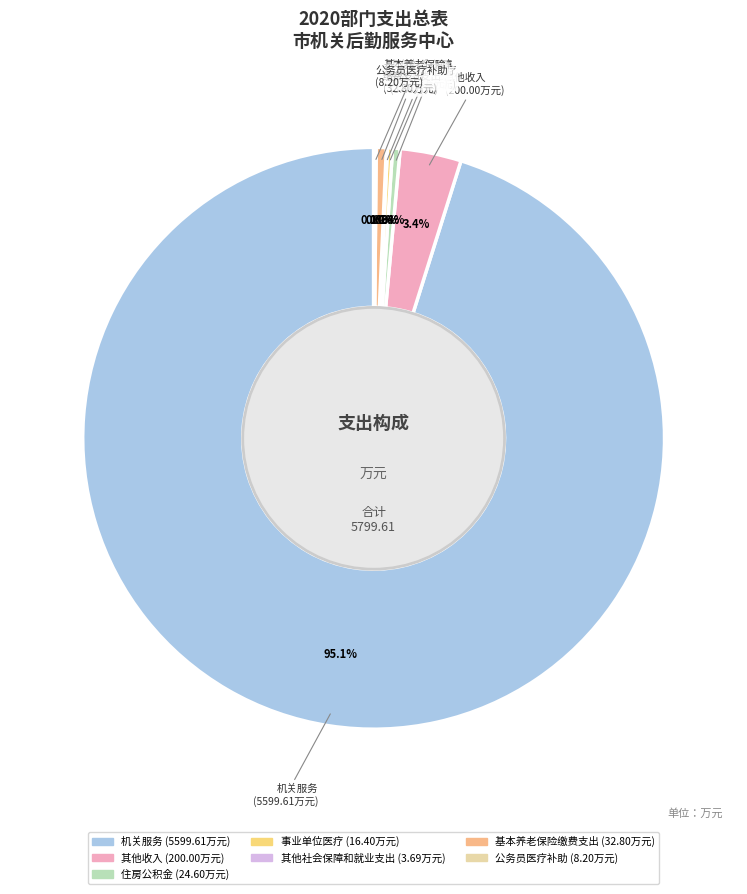

Which category has the biggest portion of the pie?

机关服务（政府办公厅（室）及相关机构事务）